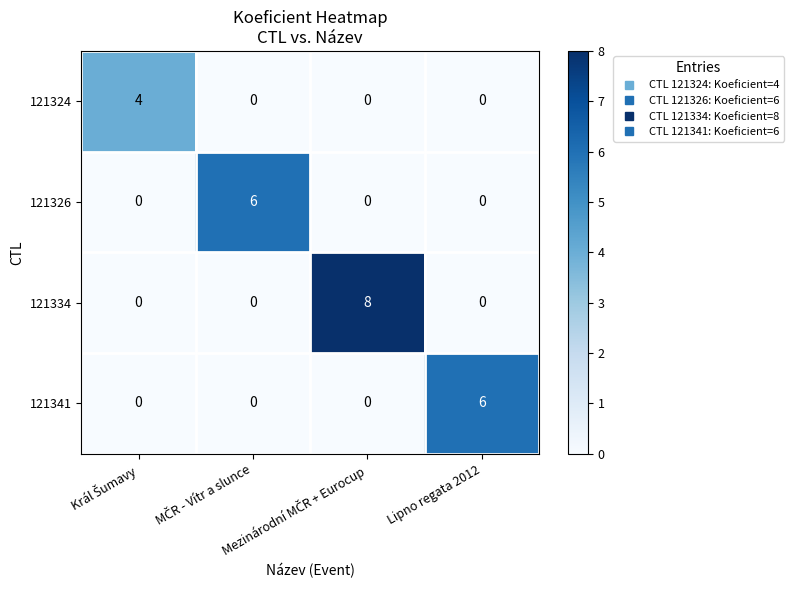

How many 121326 values are between 0 and 6?

4